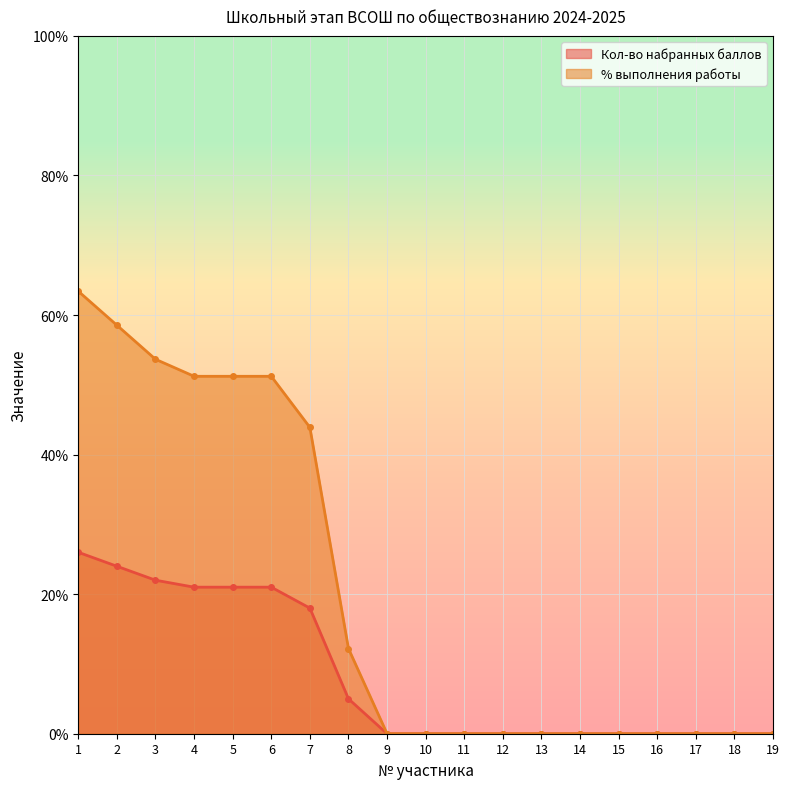

Reading right to left, list all the values displayed in this chart.

Кол-во набранных баллов: 0.0	0.0	0.0	0.0	0.0	0.0	0.0	0.0	0.0	0.0	0.0	5.0	18.0	21.0	21.0	21.0	22.0	24.0	26.0
% выполнения работы: 0.0	0.0	0.0	0.0	0.0	0.0	0.0	0.0	0.0	0.0	0.0	12.2	43.9	51.2	51.2	51.2	53.7	58.5	63.4